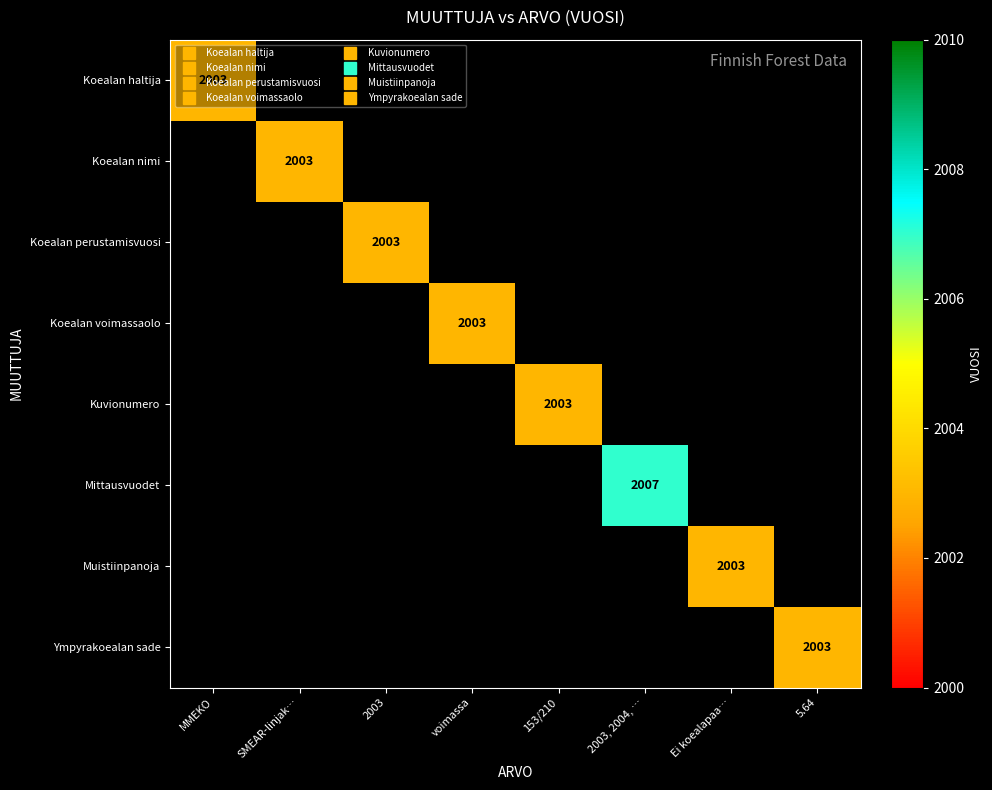

Between 5.64 and Ei koealapaa…, which is larger?

Ei koealapaa…